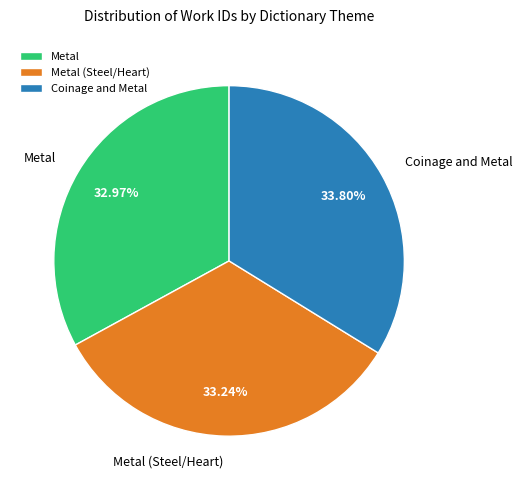

To the nearest percent, what percentage of the pie is Coinage and Metal?

34%